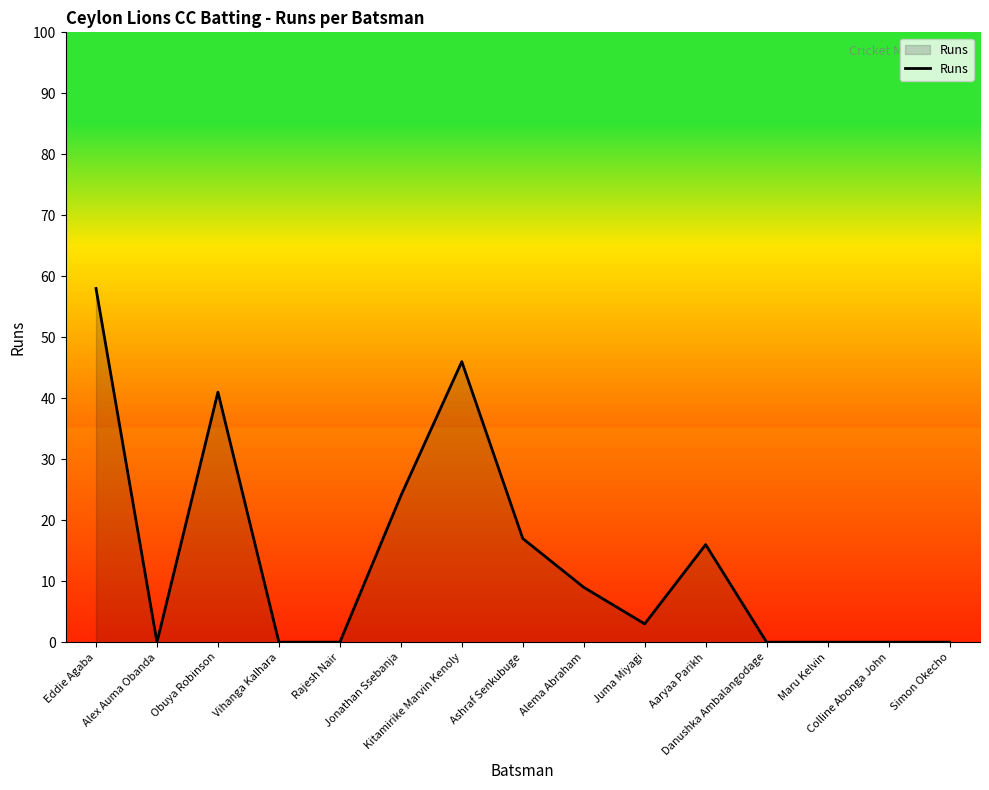

What is the difference between the second highest and minimum values?

46